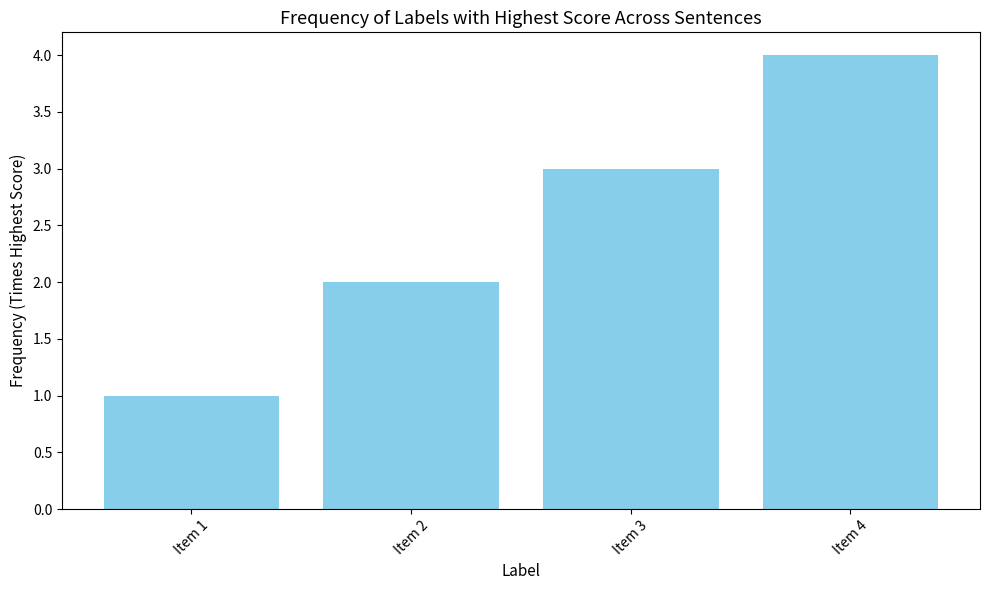

Read the value at Item 3.

3